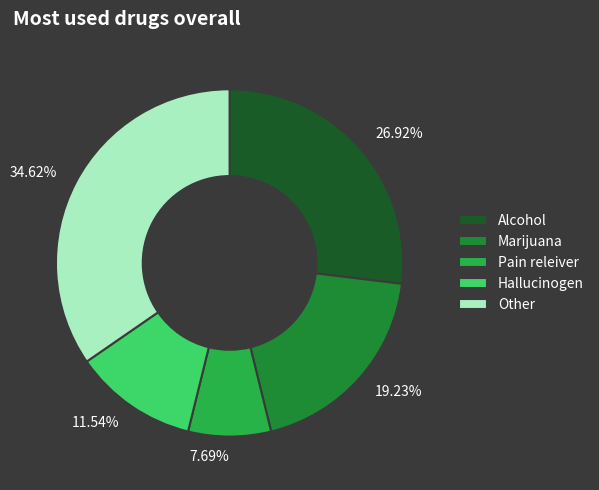

Is there a majority slice in this chart?

No